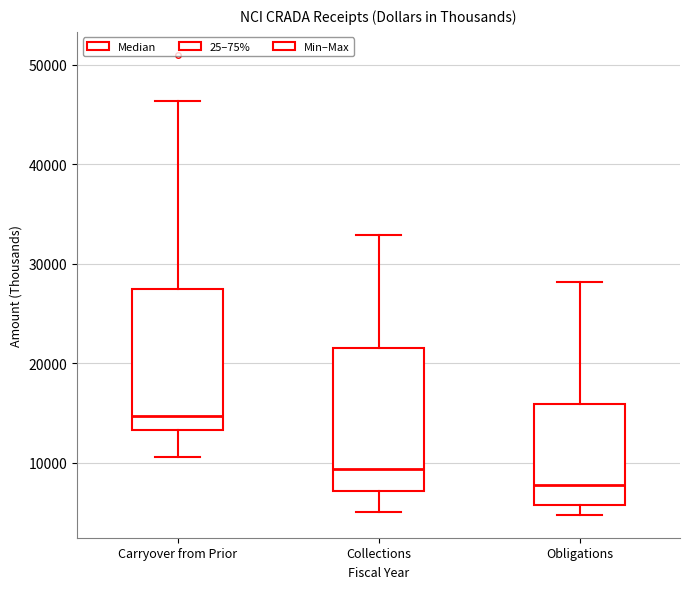

Where is the lower edge of the box for Carryover from Prior on the y-axis? The values are not printed on the chart, so give them approximately, as read against the axis.

13000